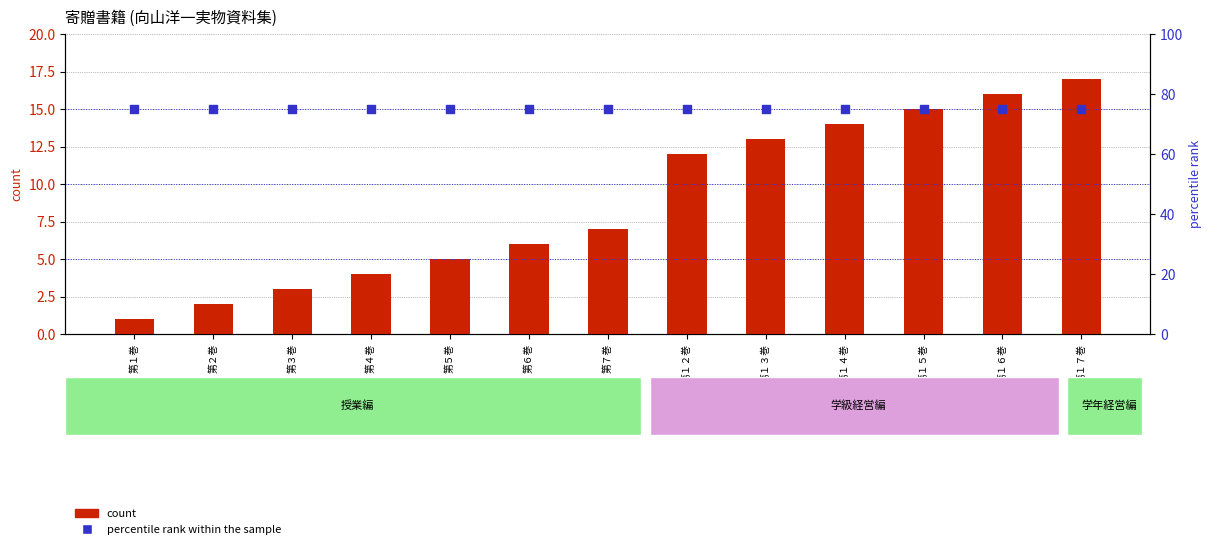

Which series reaches the minimum Y coordinate?

count